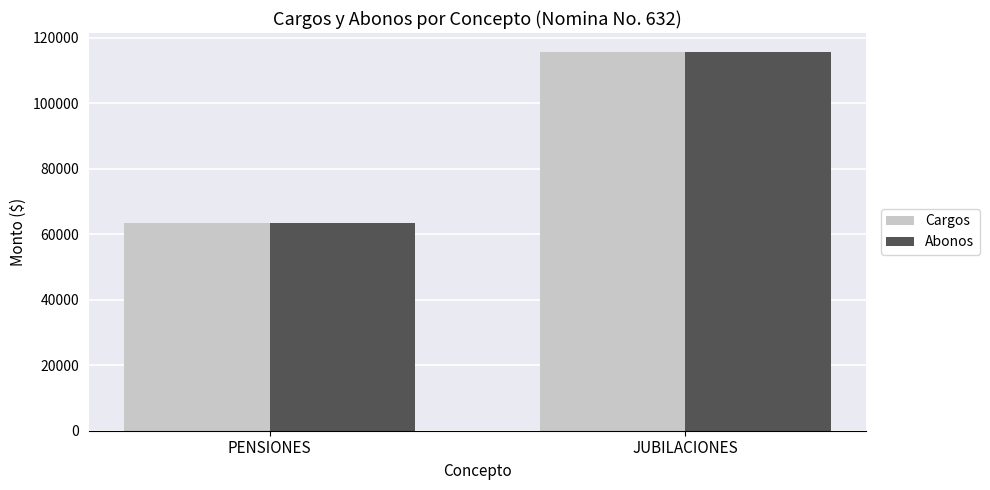

List the labels in order of Cargos value, largest first.

JUBILACIONES, PENSIONES